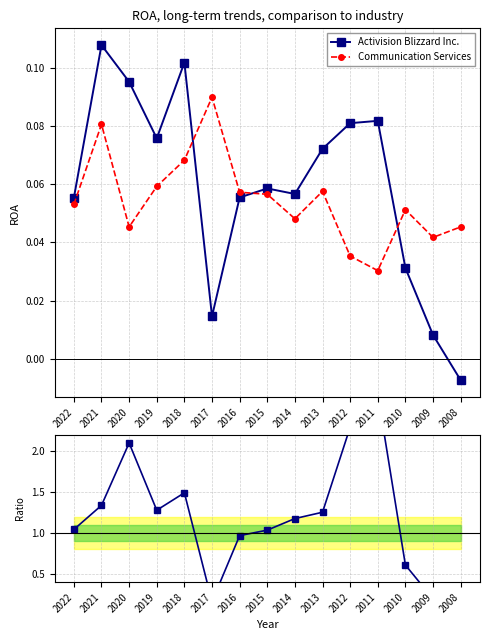

At which category does Communication Services reach its first local peak?

2021